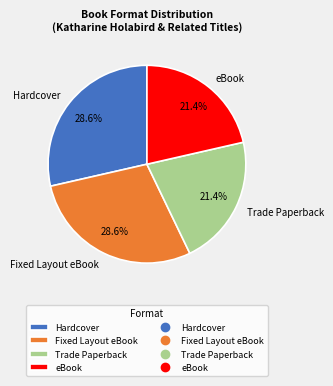

How many slices are in this pie chart?

4